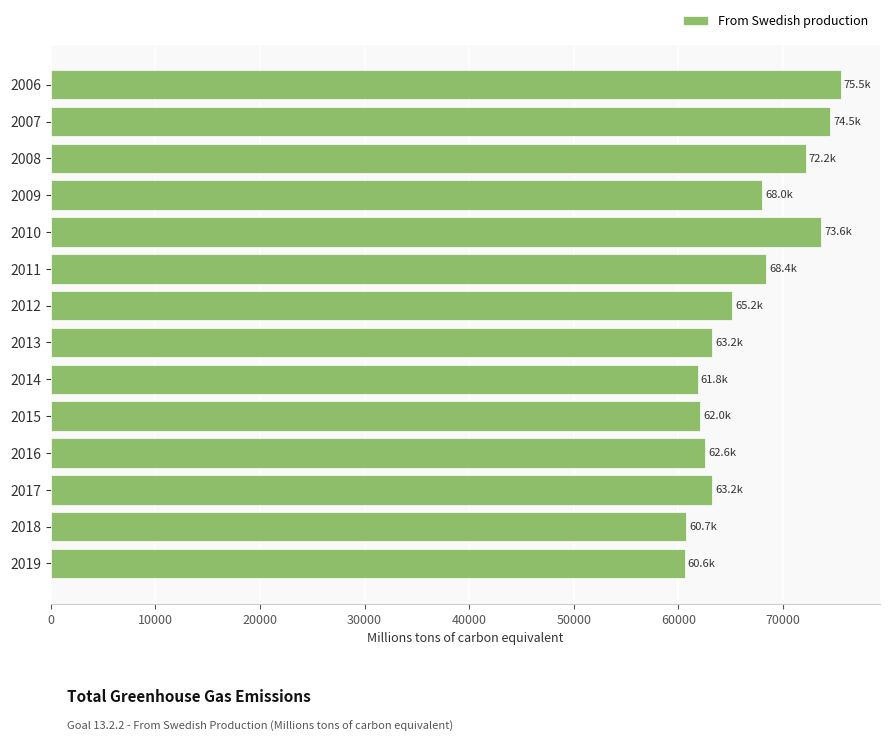

What is the smallest value displayed?

60583.5